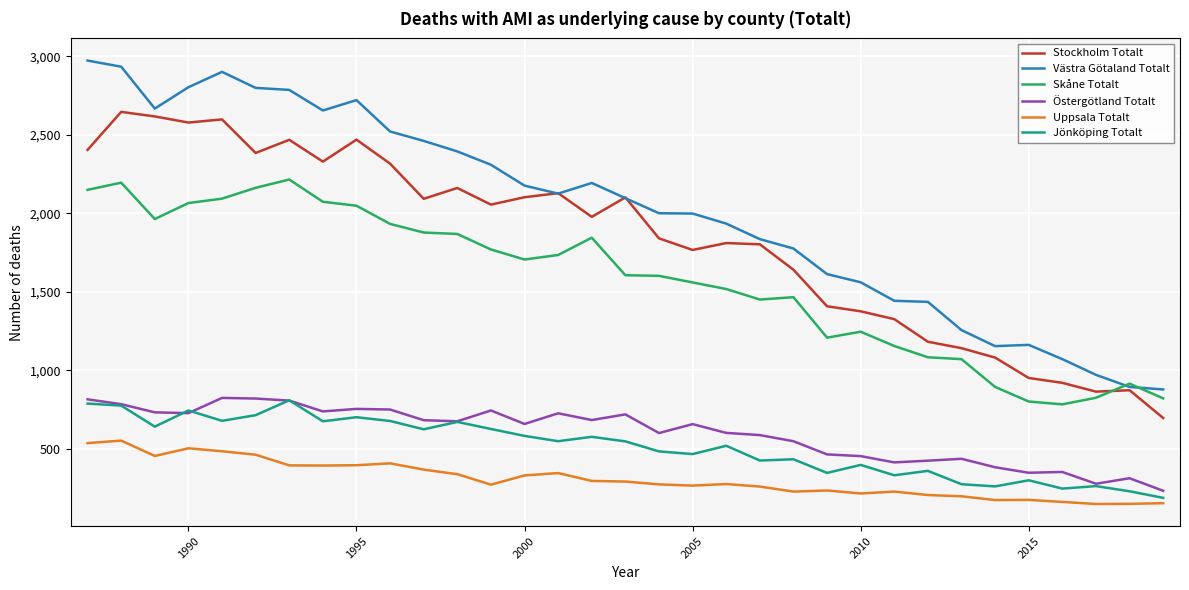

What is the minimum value shown in the chart?

147